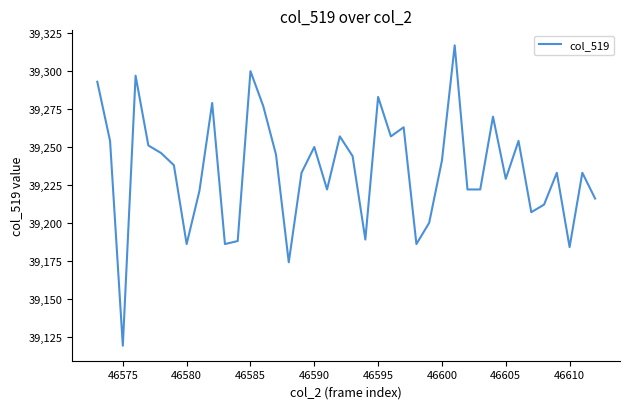

What is the greatest value displayed?

39317